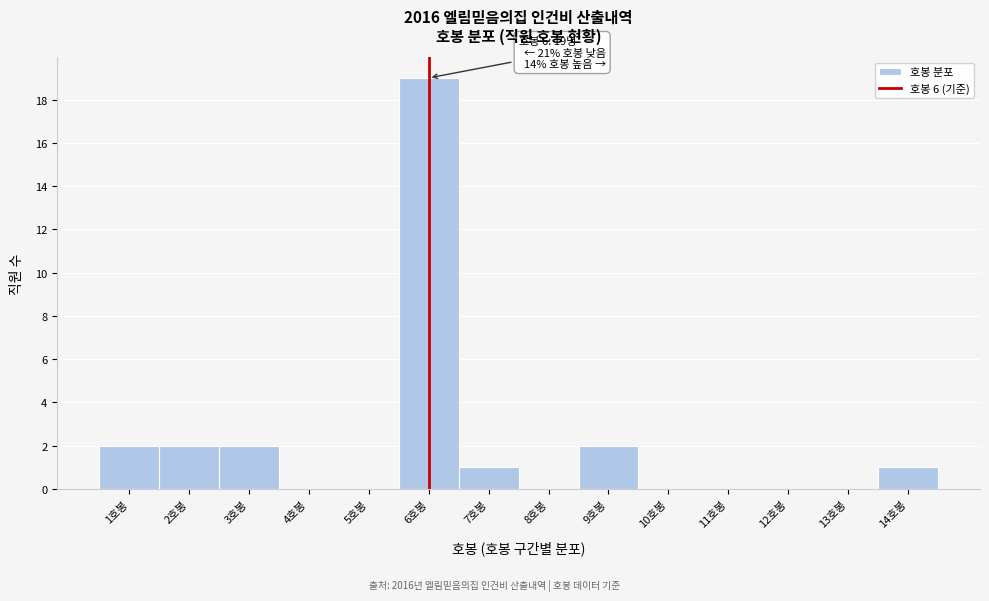

Which range on the x-axis has the tallest bar?

5.5 to 6.5